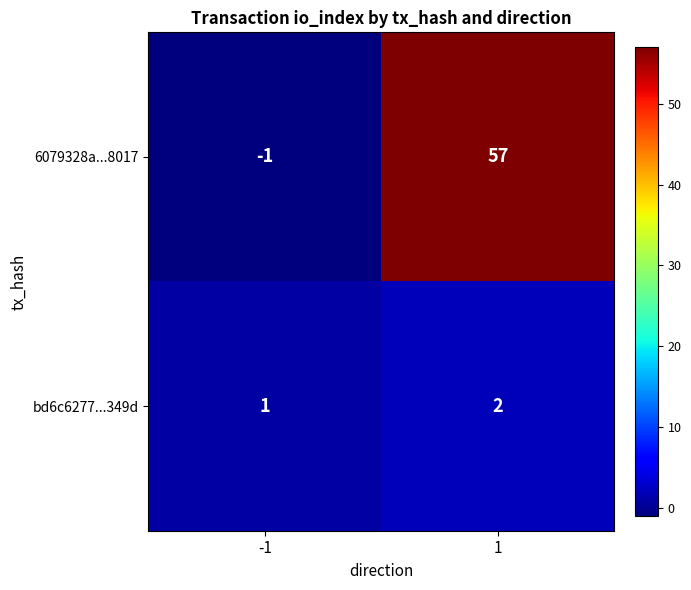

What is the average value of the 6079328a...8017 series?

28